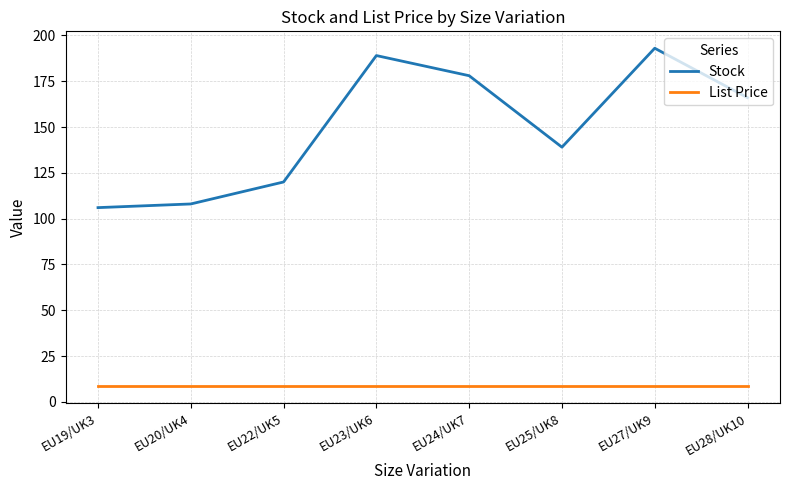

True or false: Stock has a value of 166.0 at EU28/UK10.

True